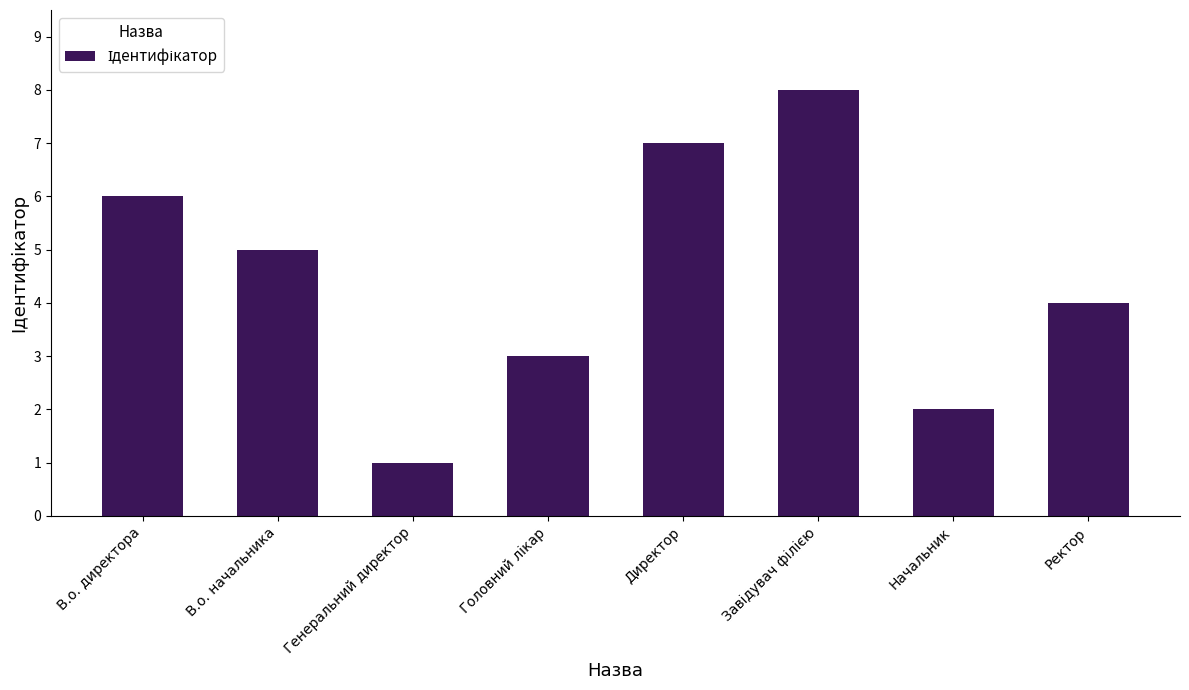

Reading left to right, transcribe all the data shown in this chart.

6	5	1	3	7	8	2	4